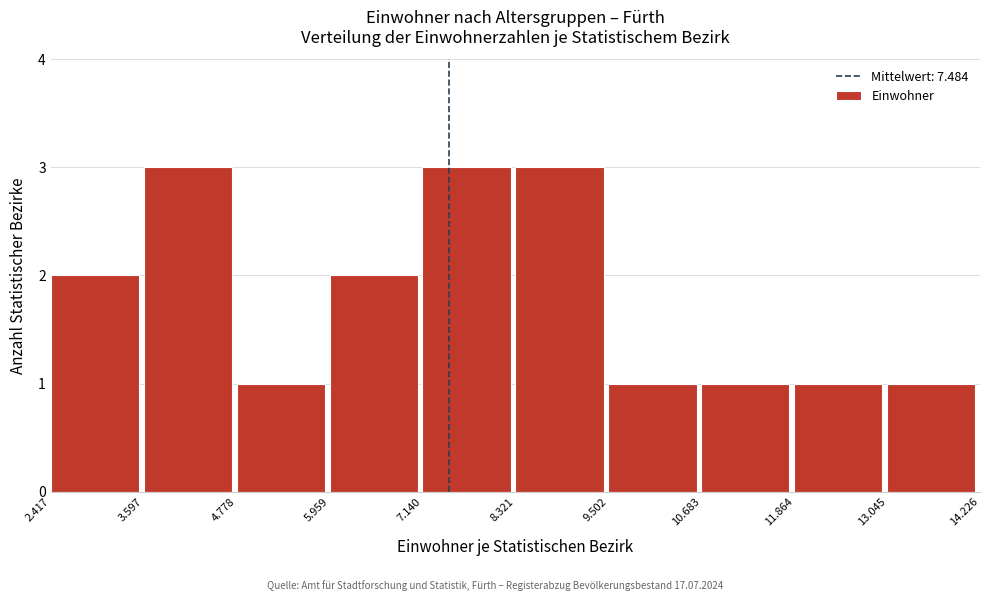

Reading left to right, list all the values displayed in this chart.

2	3	1	2	3	3	1	1	1	1